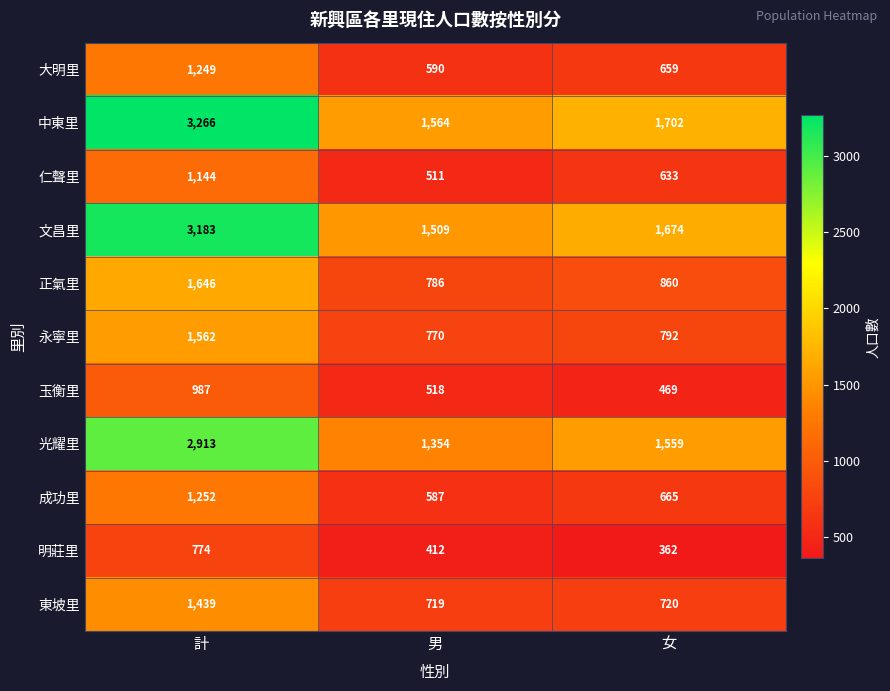

What is the difference between the highest and lowest values at 男?

1152